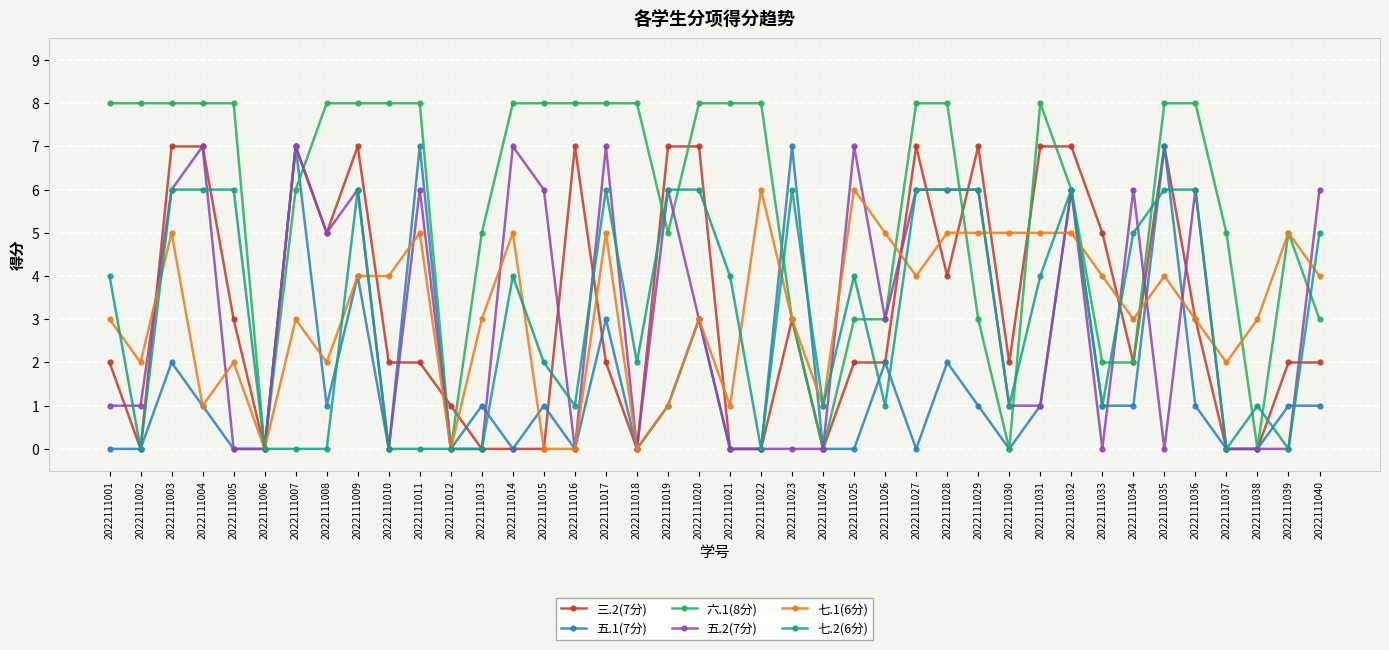

What is the value of the 三.2(7分) point at the 31st from the left?

7